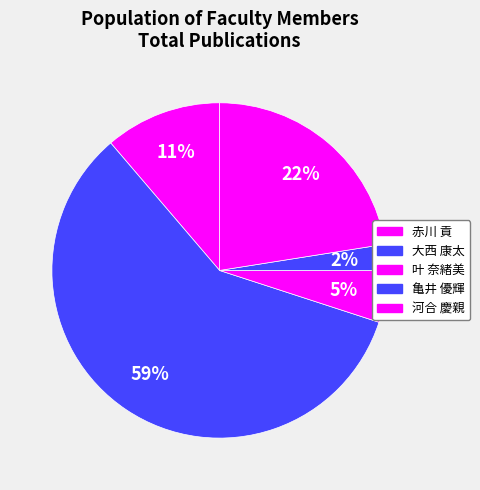

How many segments does this pie chart have?

5